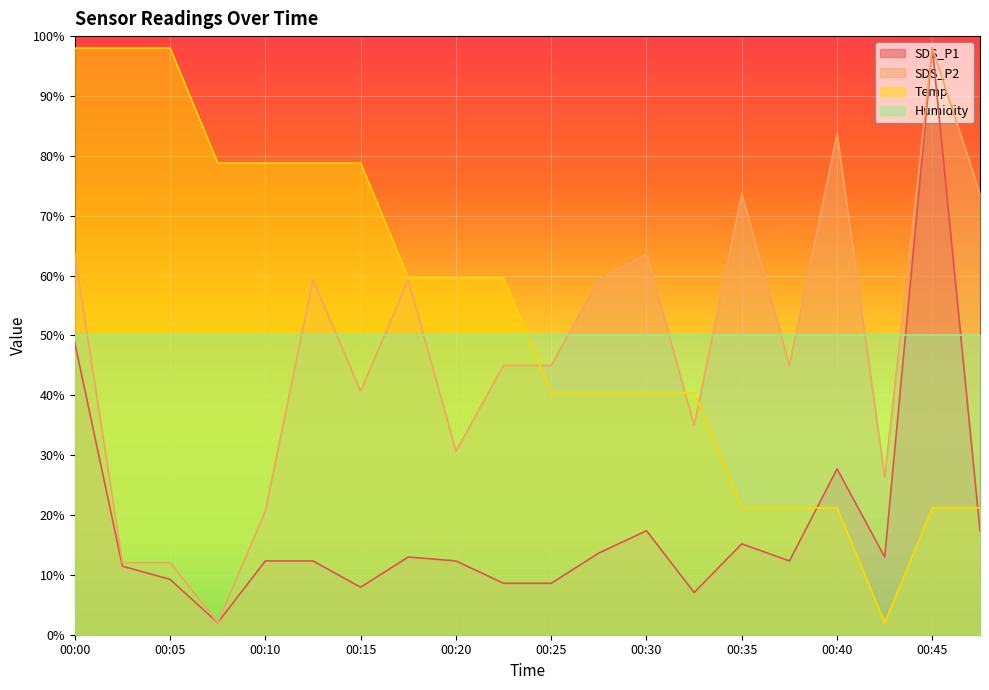

At which label does Temp first exceed 59?

00:00